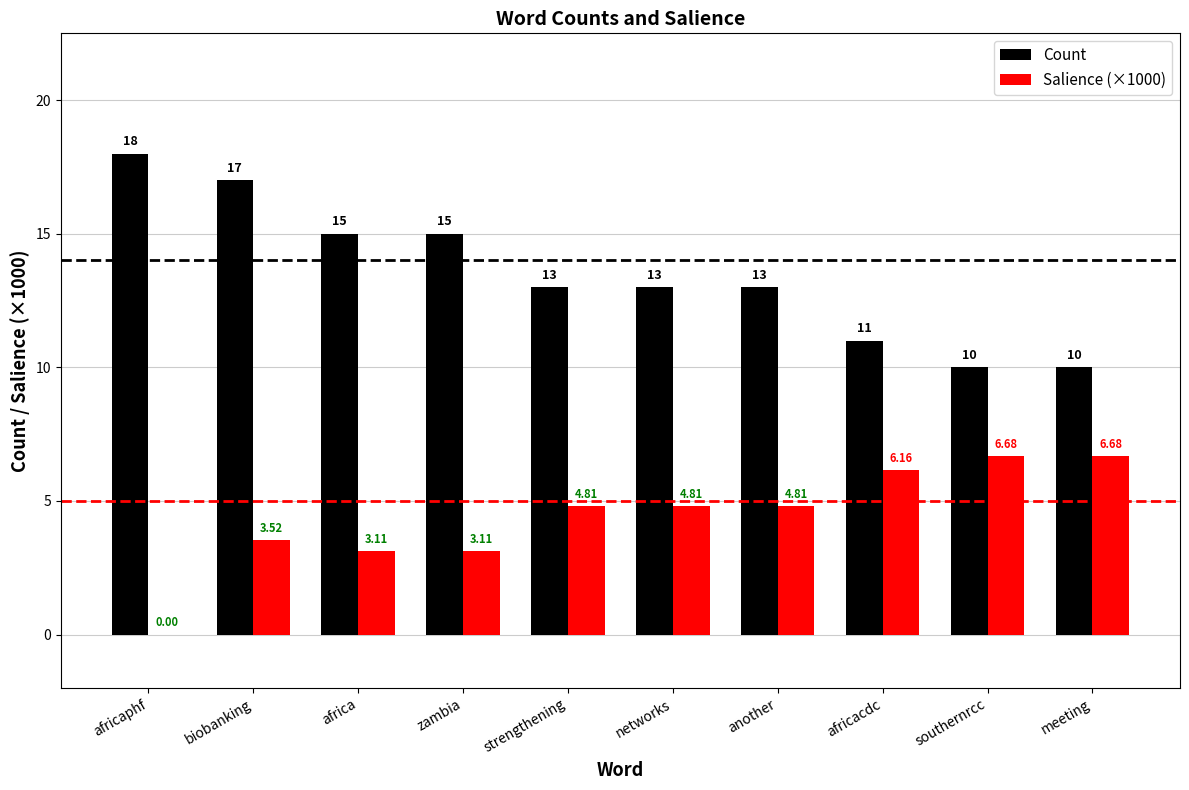

How many values in Salience (×1000) are above zero?

9